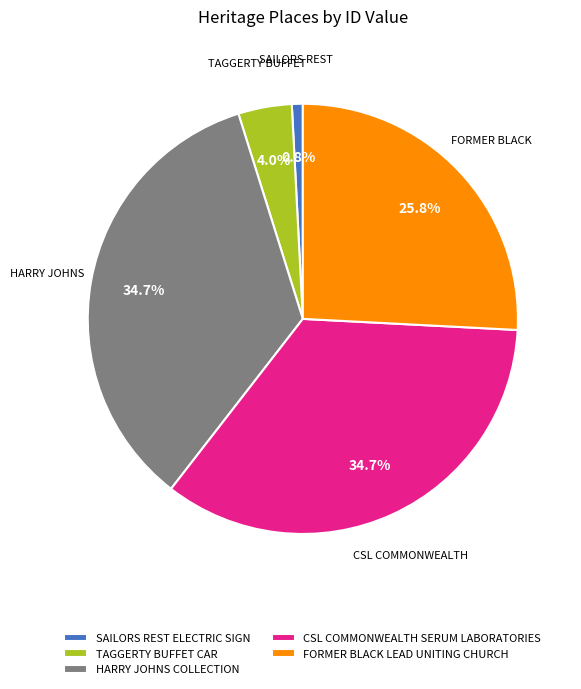

Approximately how many times larger is the value at FORMER BLACK LEAD UNITING CHURCH compared to HARRY JOHNS COLLECTION?

0.7